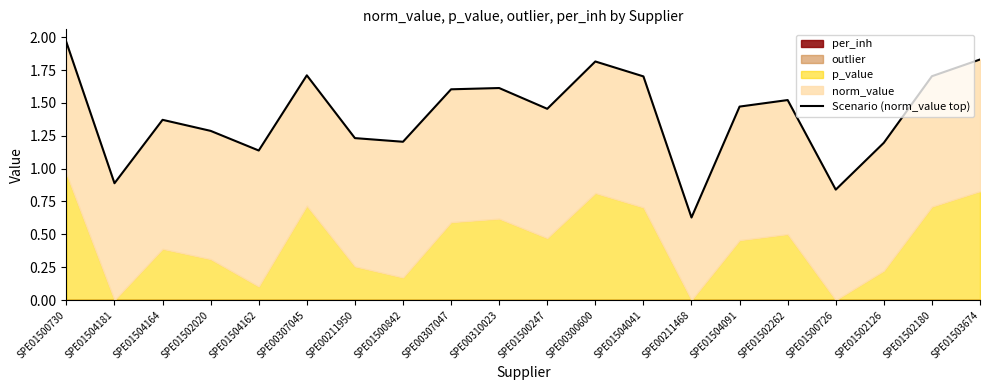

True or false: there are more than 1 points higher than both neighbors.

True